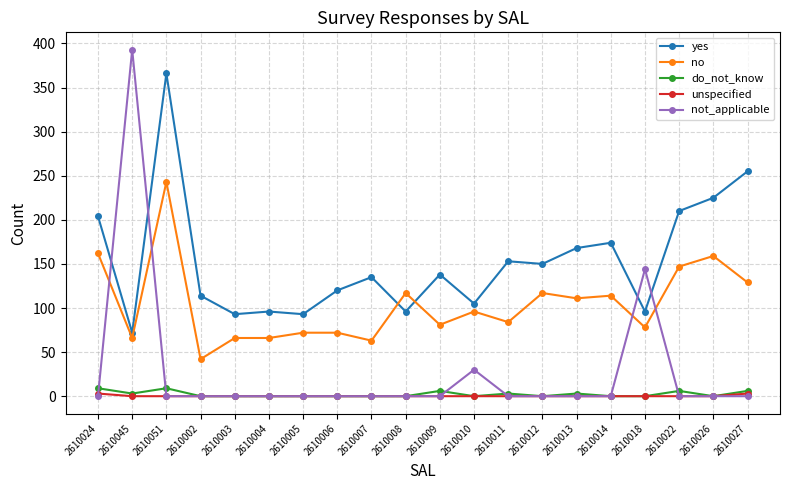

At which label does not_applicable reach its peak?

2610045